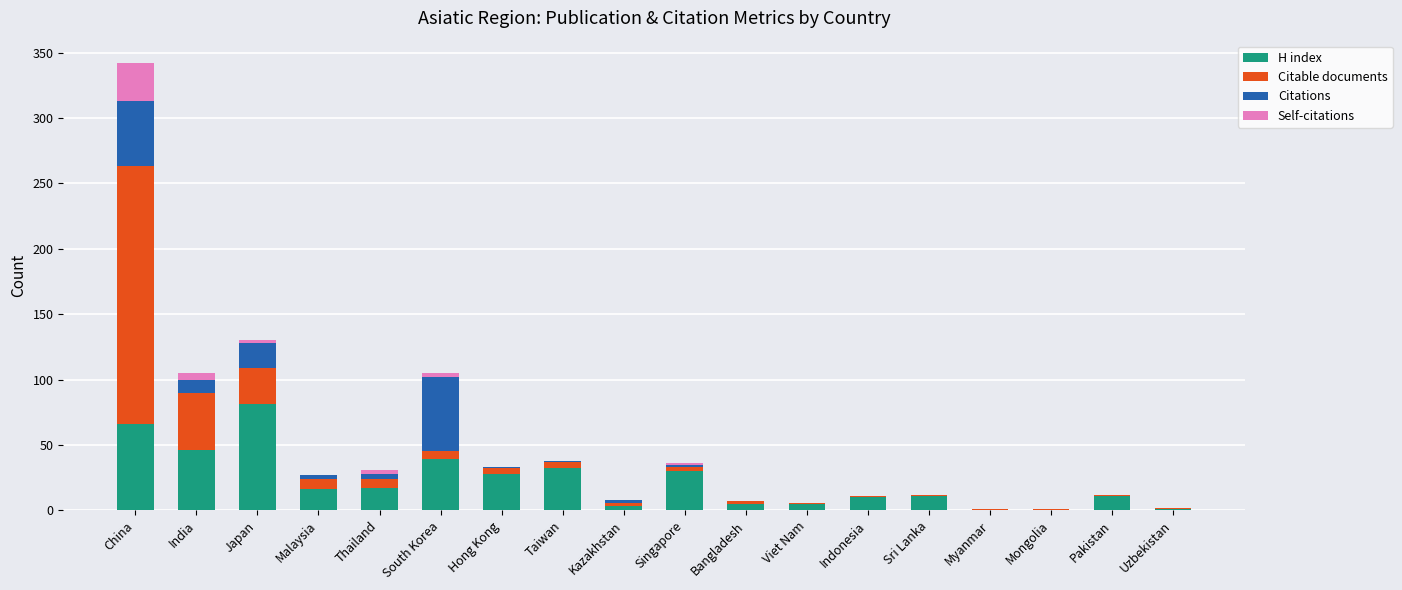

The value of H index at Japan is 81. True or false?

True